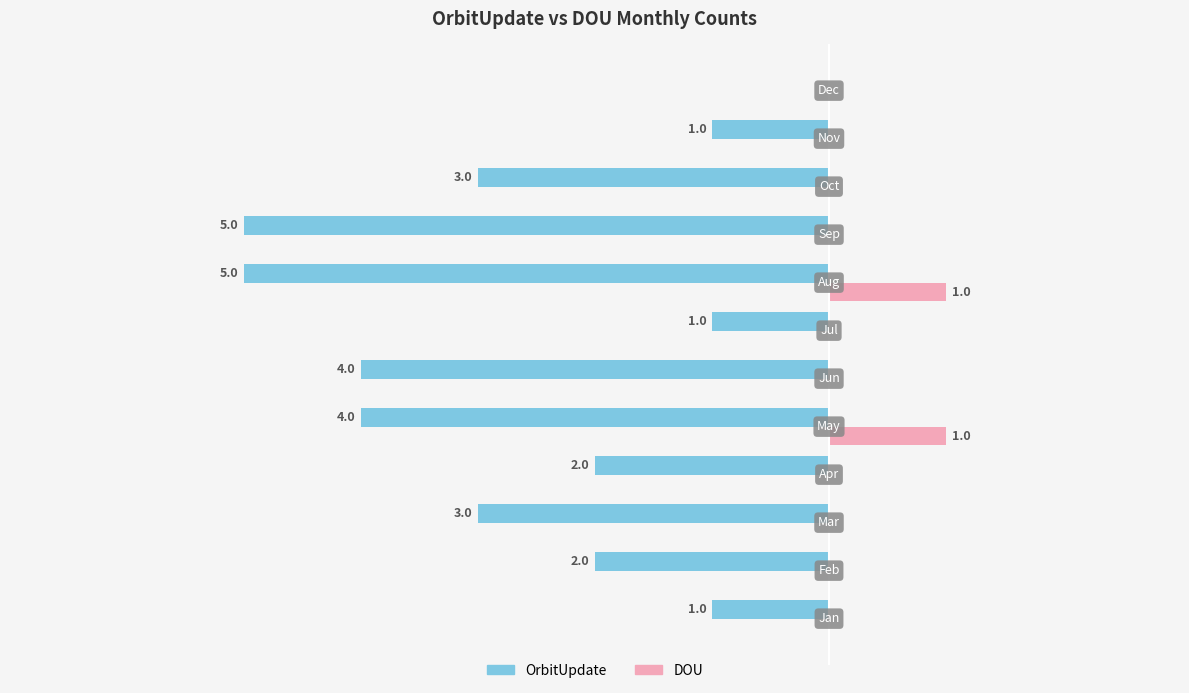

What is the highest value of the DOU series?

1